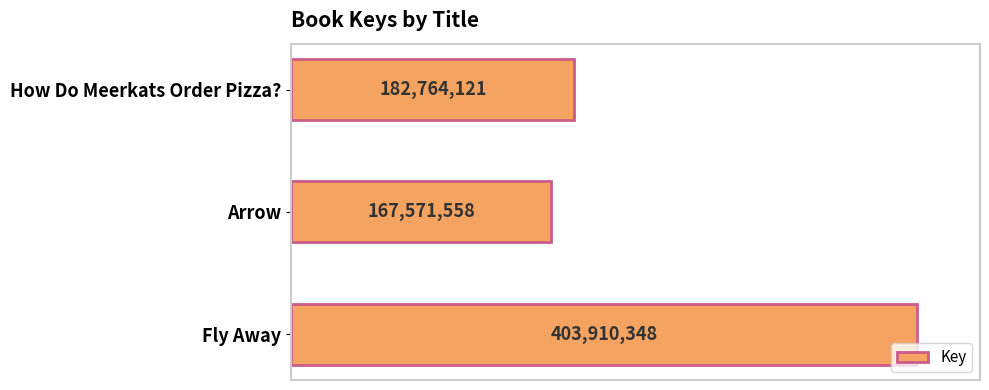

What is the difference between the maximum and minimum values?

236338790